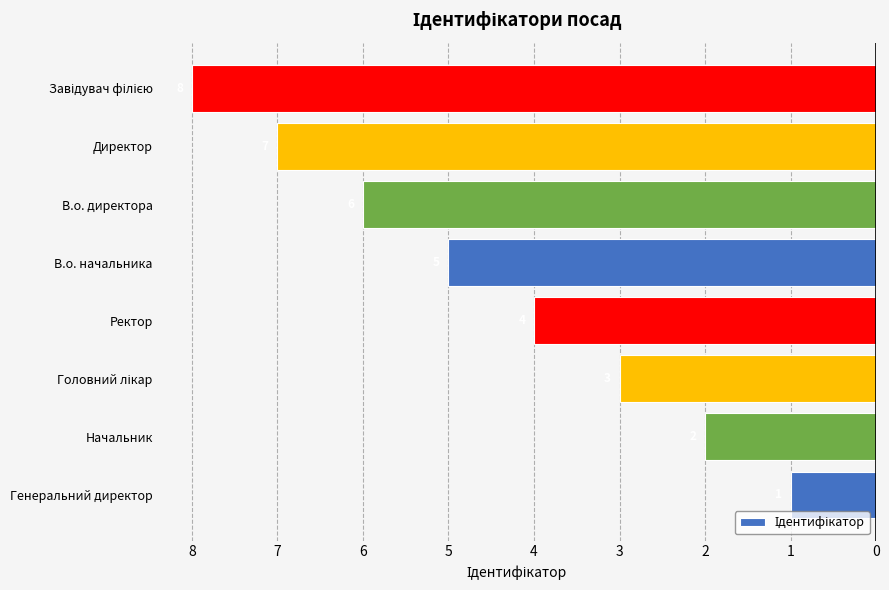

Count the values in the range -6 to -2.

5